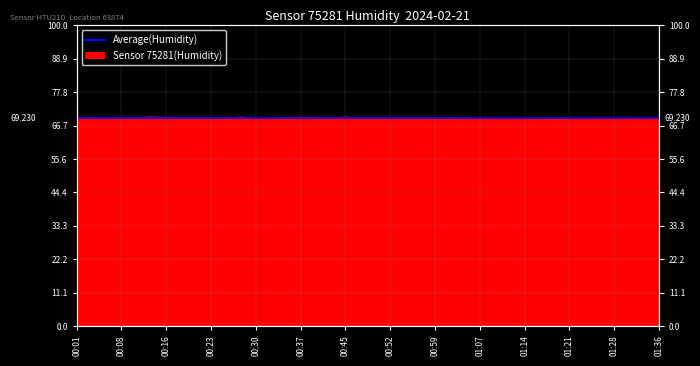

What is the difference between the values at 00:11 and 00:33?

0.2